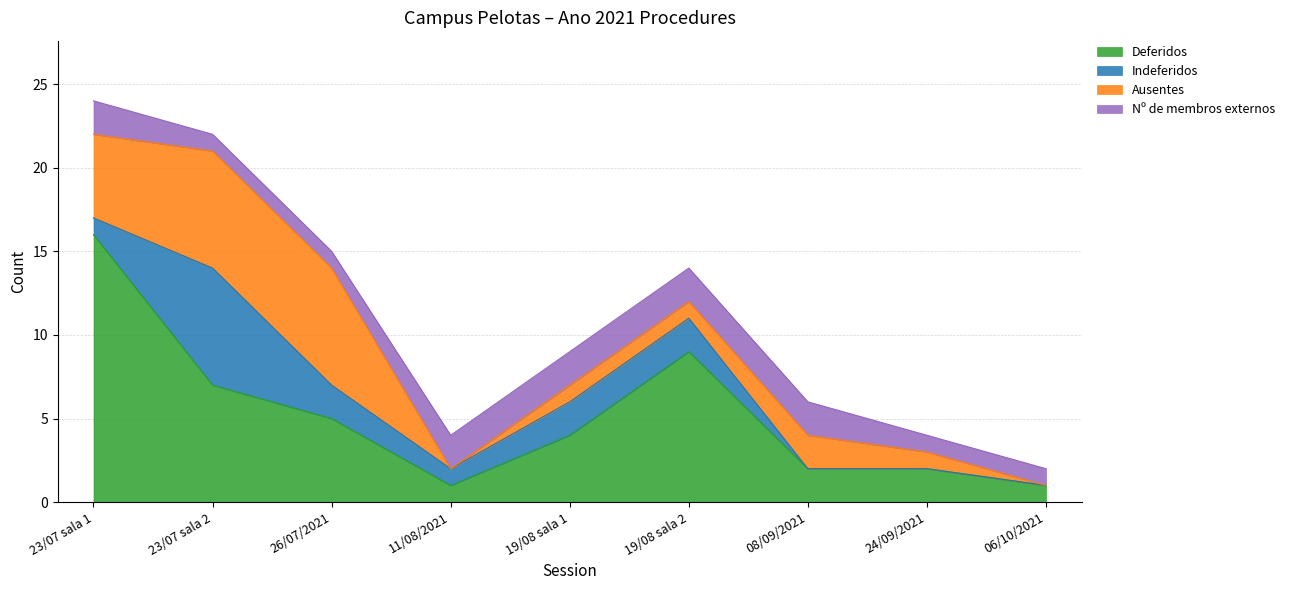

Where is the first local minimum for Ausentes?

11/08/2021